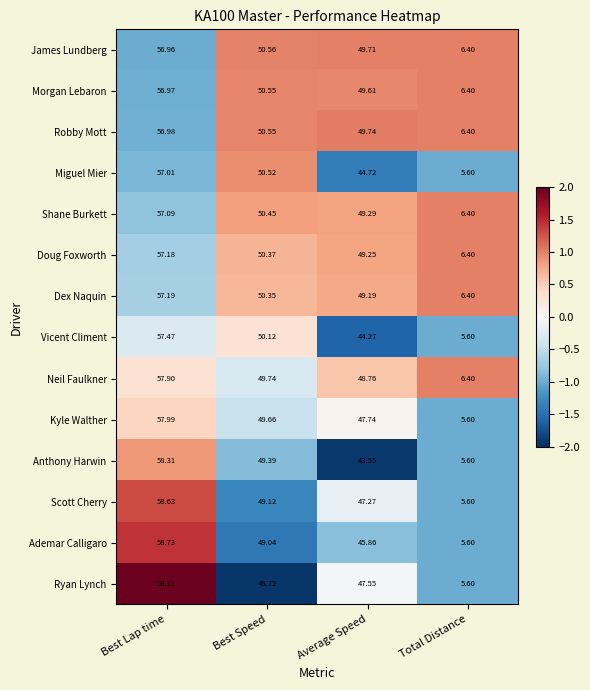

Which series has the largest range (max minus min)?

Ryan Lynch